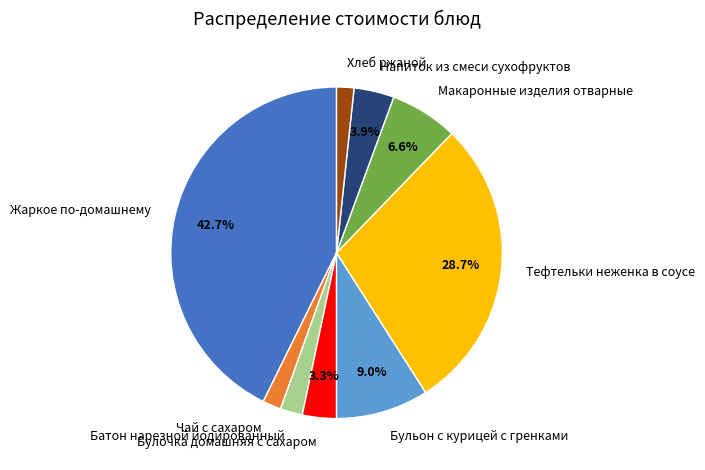

Which has a higher value, Чай с сахаром or Жаркое по-домашнему?

Жаркое по-домашнему